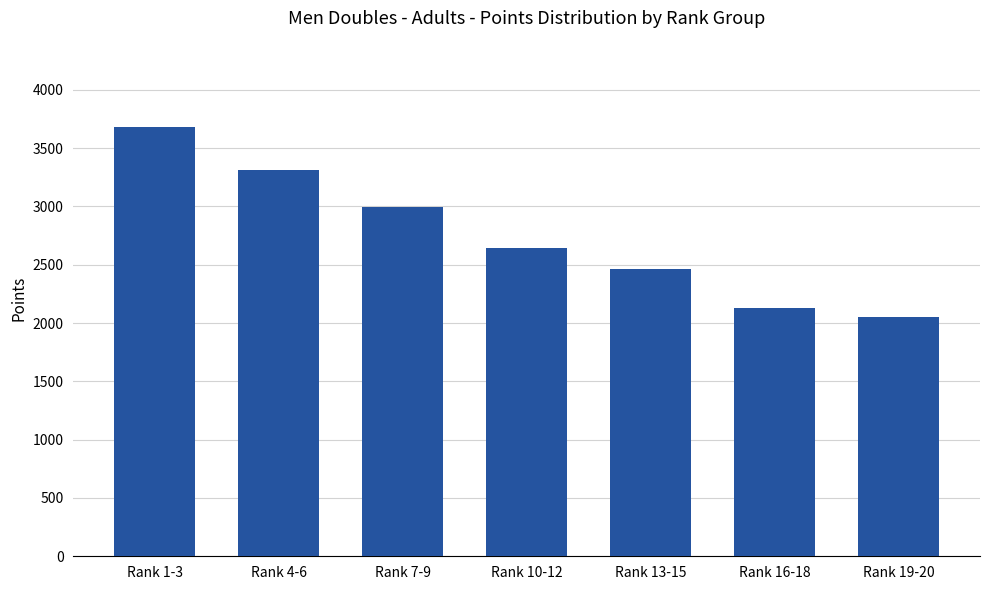

The chart shows a value of 2684 at Rank 19-20. True or false?

False